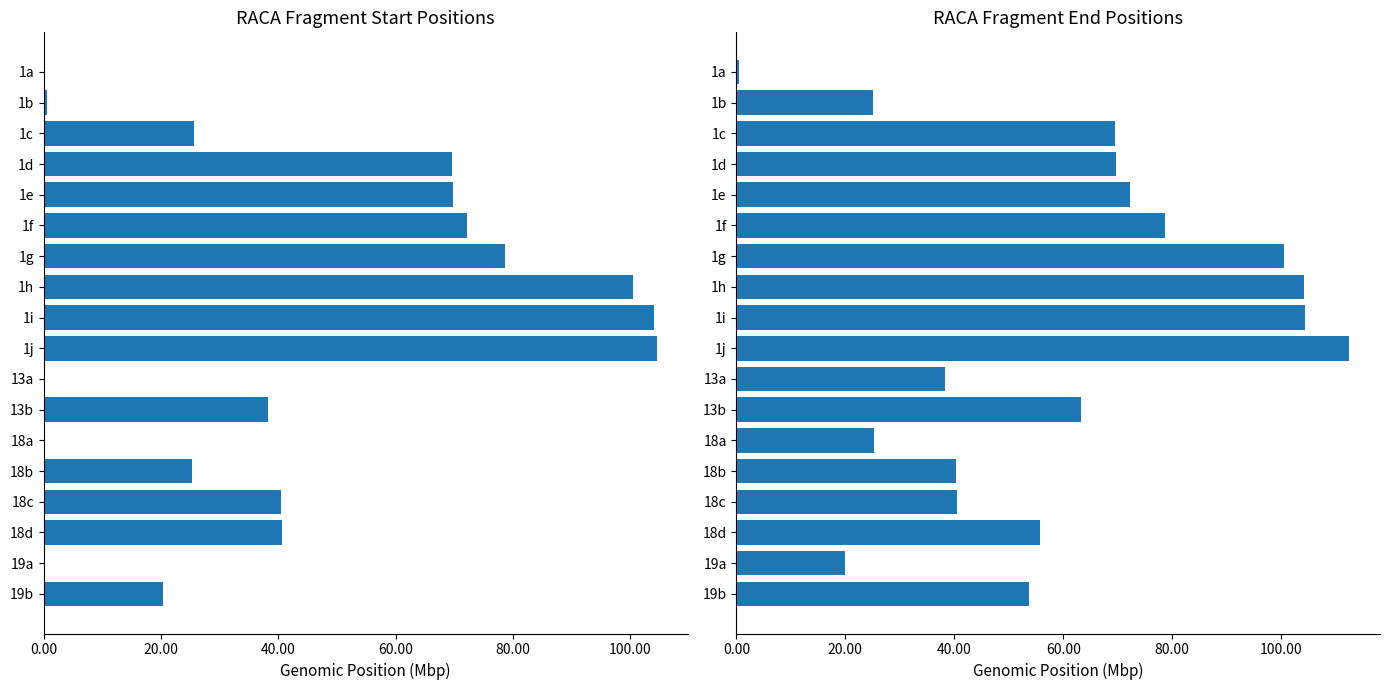

At how many categories does at least one series exceed 72434975?

5